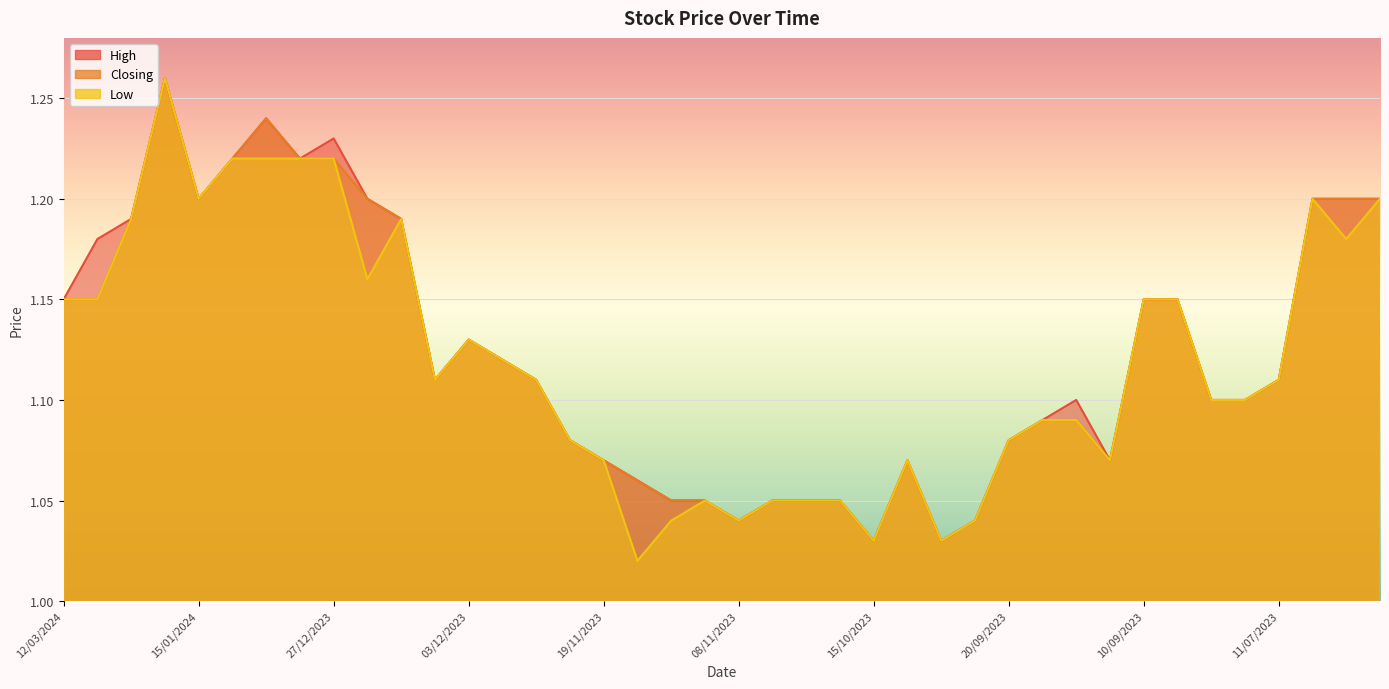

The Closing series shows 1.1 at 01/08/2023. True or false?

True